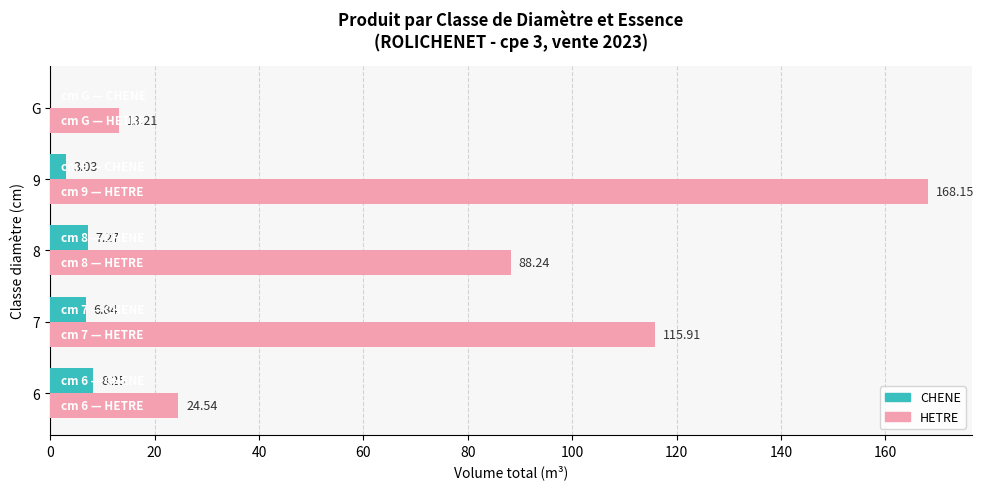

What is the sum of all HETRE values?

410.1